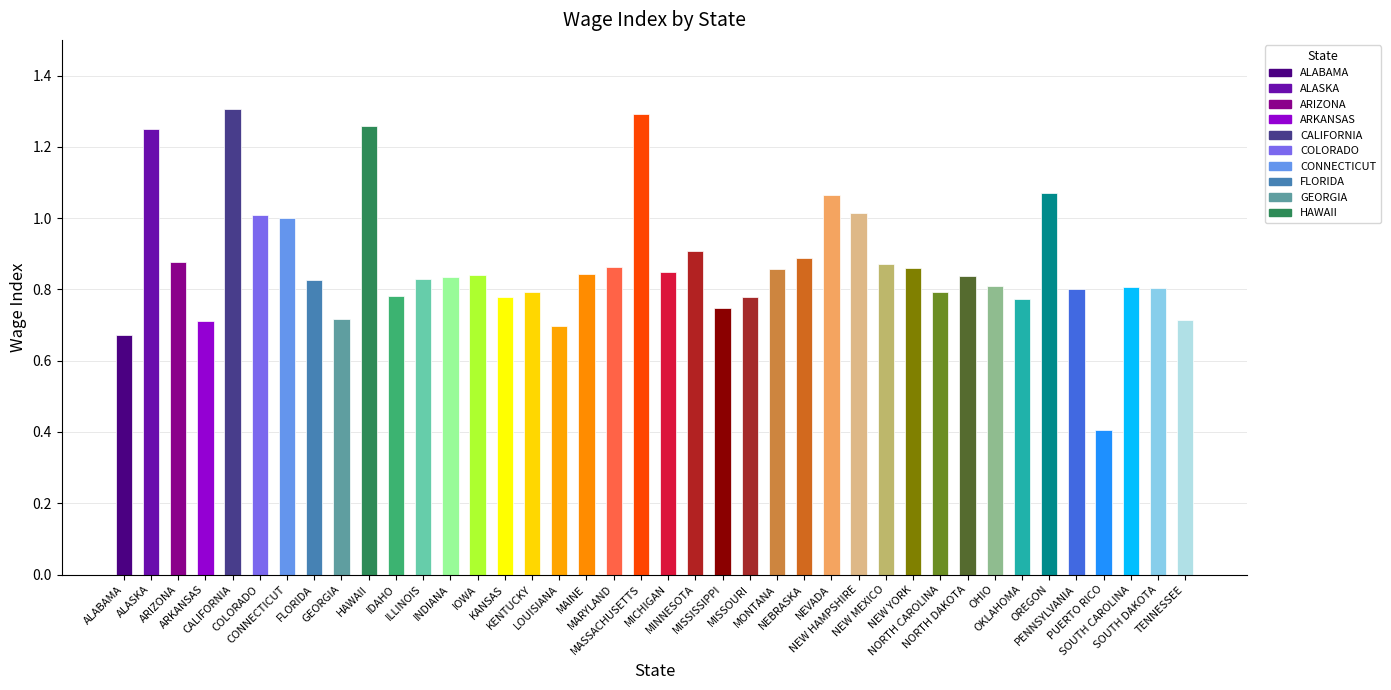

Is it true that the value at MONTANA is 0.9?

True